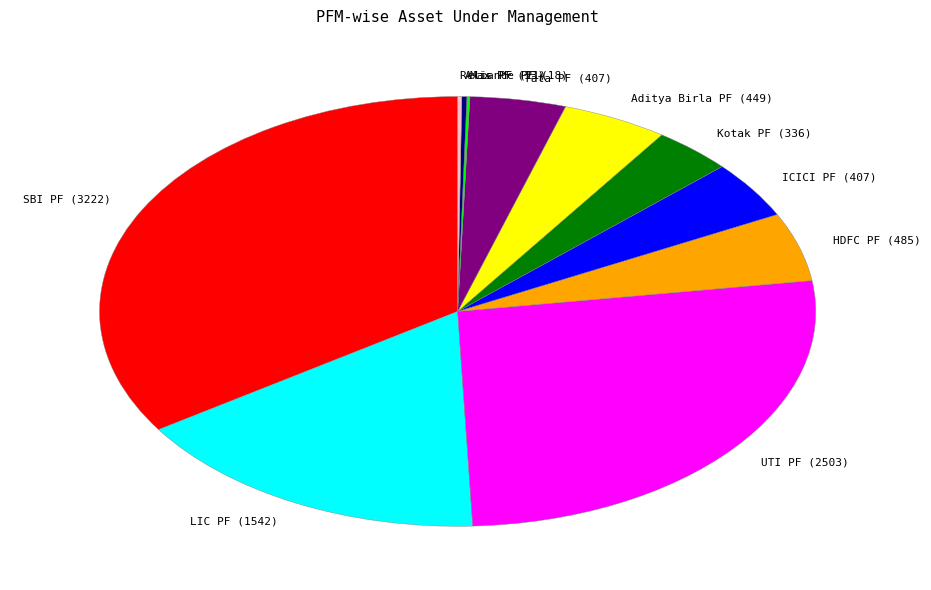

Is UTI PF (2503) the majority of the pie?

No